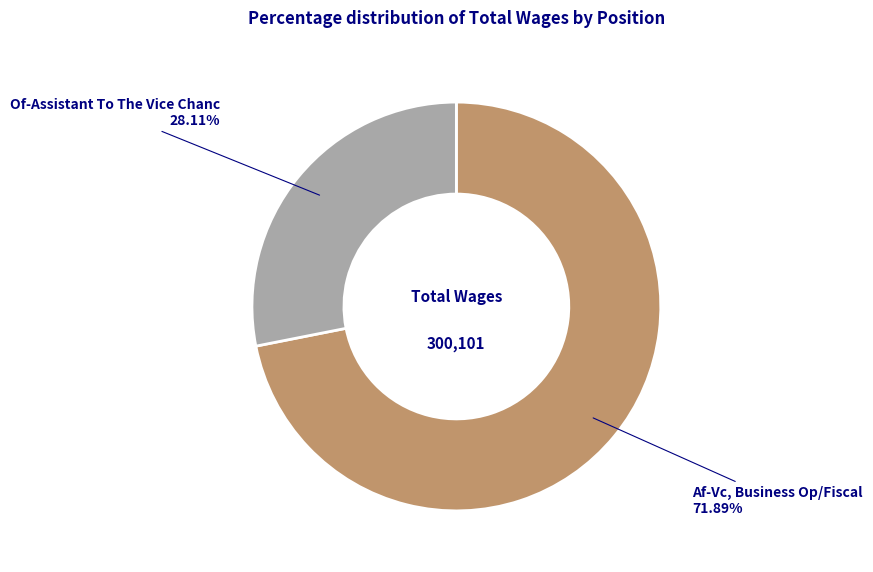

Does any single category account for the majority?

Yes